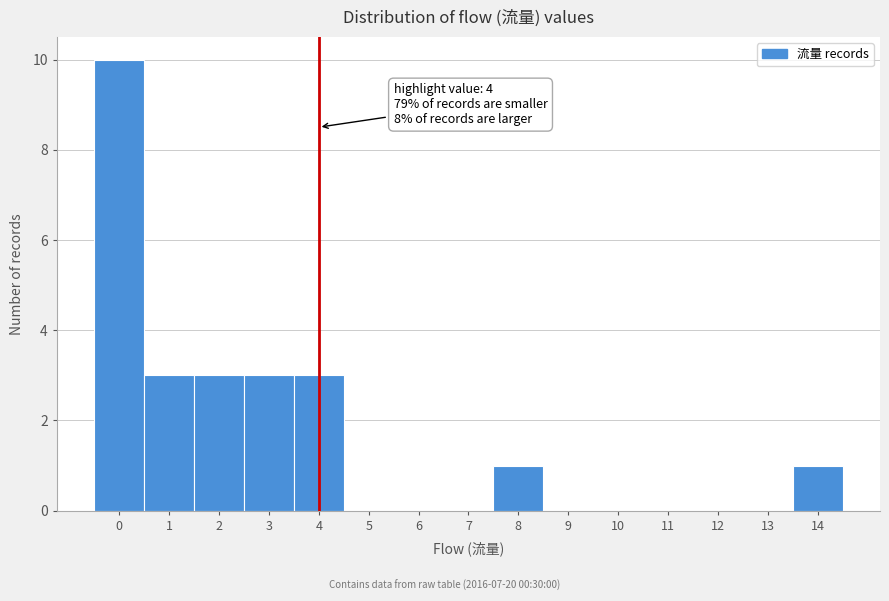

Over which range of the x-axis is the bar tallest?

-0.5 to 0.5